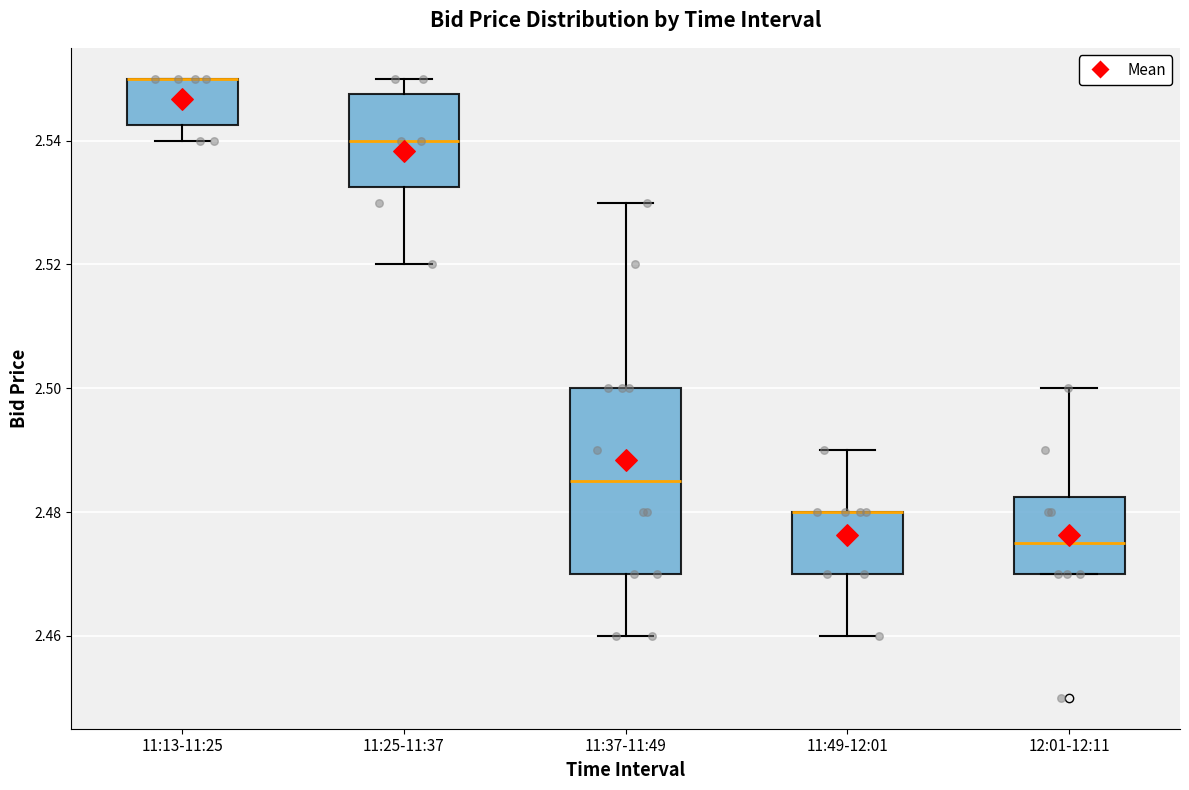

Comparing the boxes themselves (not the whiskers), which one is the tallest?

11:37-11:49